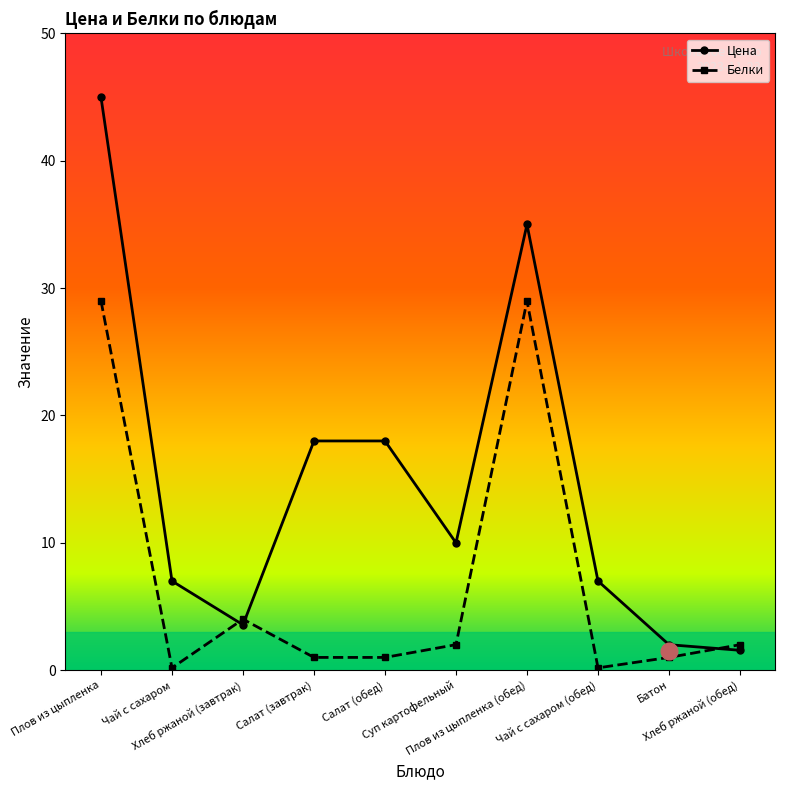

True or false: Цена has more than 0 interior local peaks.

True